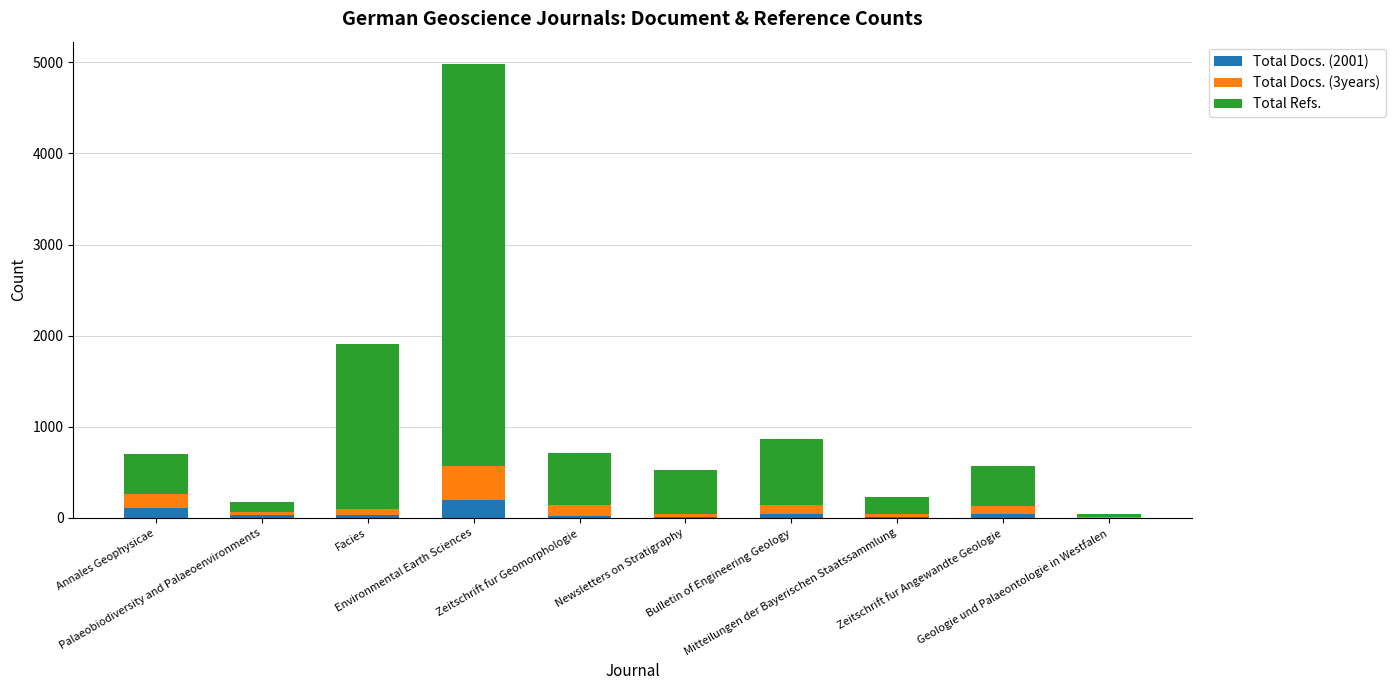

What is the maximum value for Total Docs. (2001)?

196